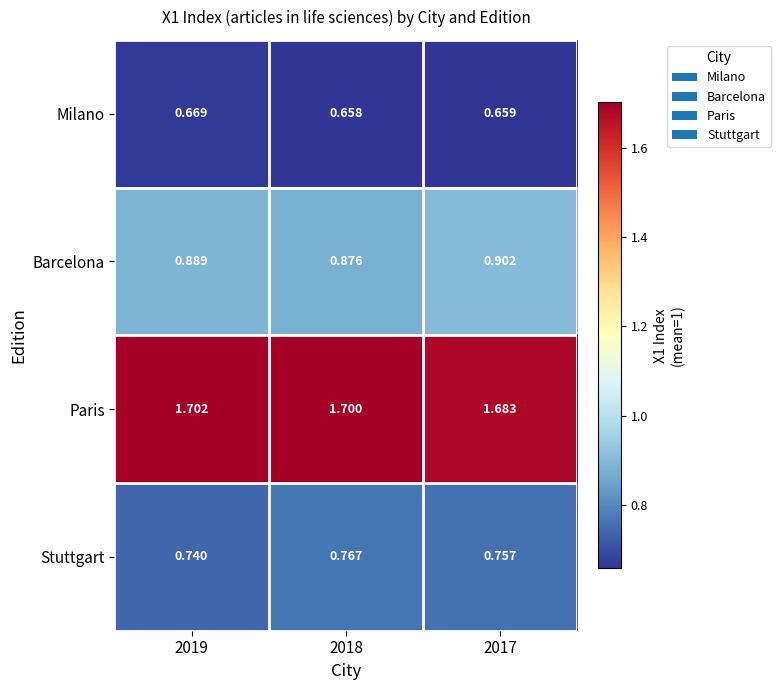

Rank the series by their maximum value, from highest to lowest.

Paris, Barcelona, Stuttgart, Milano